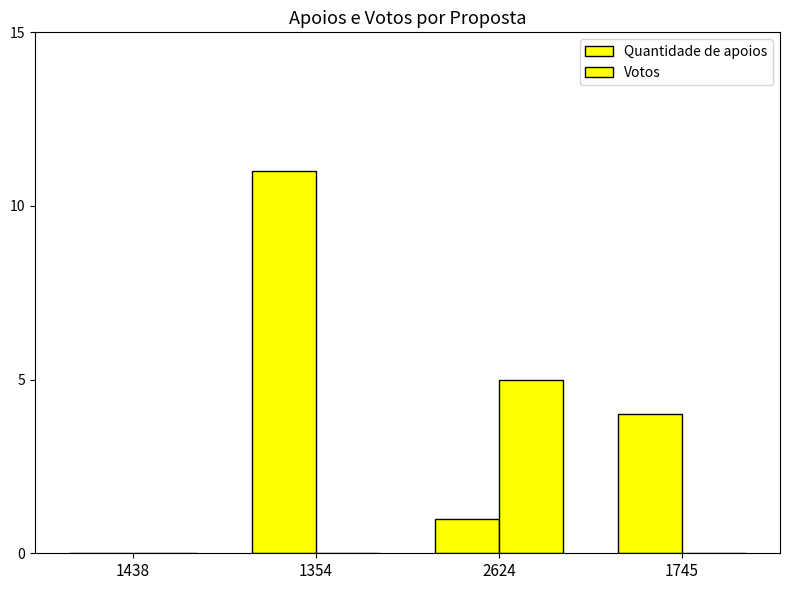

How many categories are shown in the chart?

4